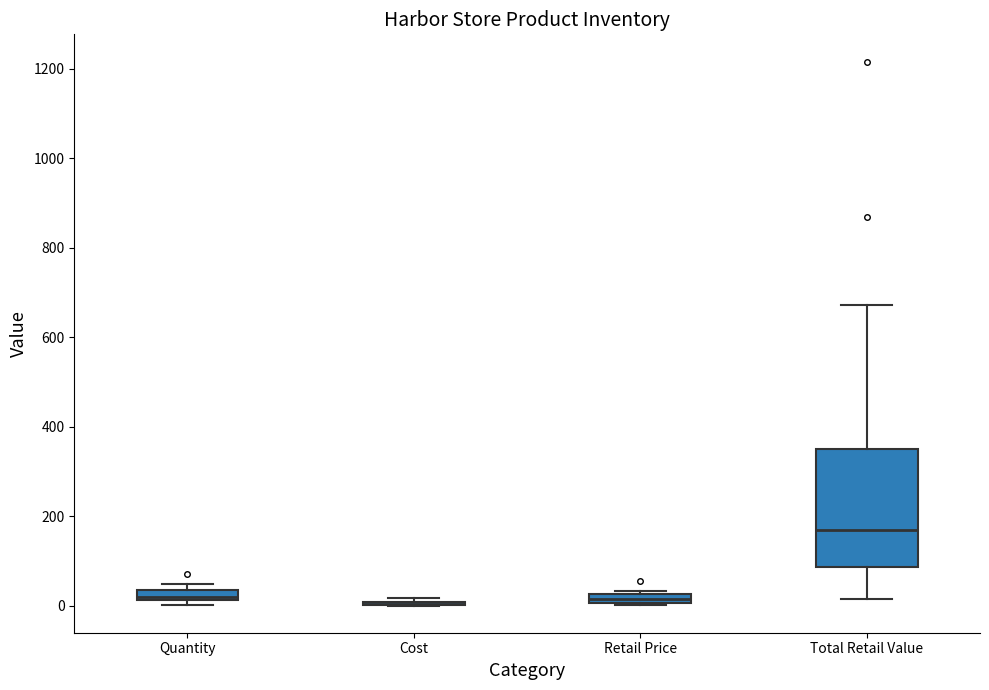

Which box is the tallest, from its lower edge to its upper edge?

Total Retail Value